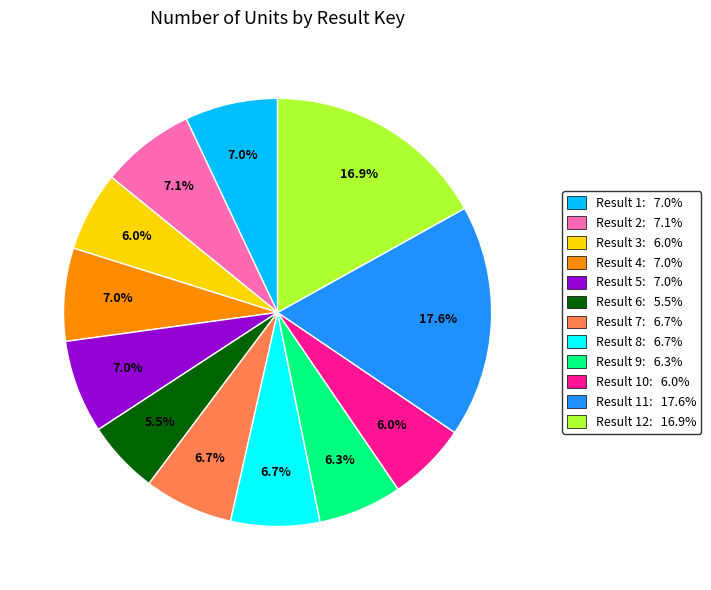

Is there a majority slice in this chart?

No